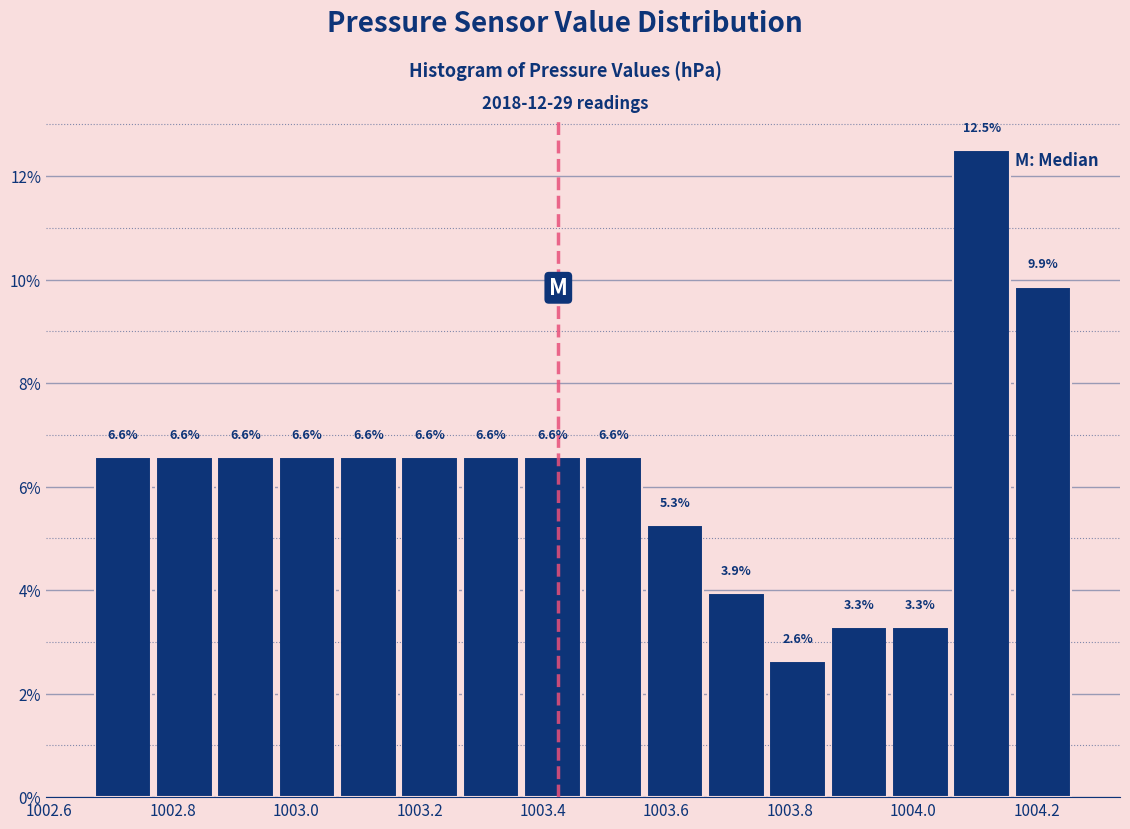

Reading left to right, transcribe this chart: for each bar, give the range it covers on the x-axis and its height. The bar edges are not printed on the chart, so give them approximately, as read against the axis.

1002.68 to 1002.76: 6.6
1002.76 to 1002.86: 6.6
1002.86 to 1002.96: 6.6
1002.96 to 1003.06: 6.6
1003.06 to 1003.16: 6.6
1003.16 to 1003.26: 6.6
1003.26 to 1003.36: 6.6
1003.36 to 1003.46: 6.6
1003.46 to 1003.56: 6.6
1003.56 to 1003.66: 5.3
1003.66 to 1003.76: 3.9
1003.76 to 1003.86: 2.6
1003.86 to 1003.96: 3.3
1003.96 to 1004.06: 3.3
1004.06 to 1004.16: 12.5
1004.16 to 1004.26: 9.9